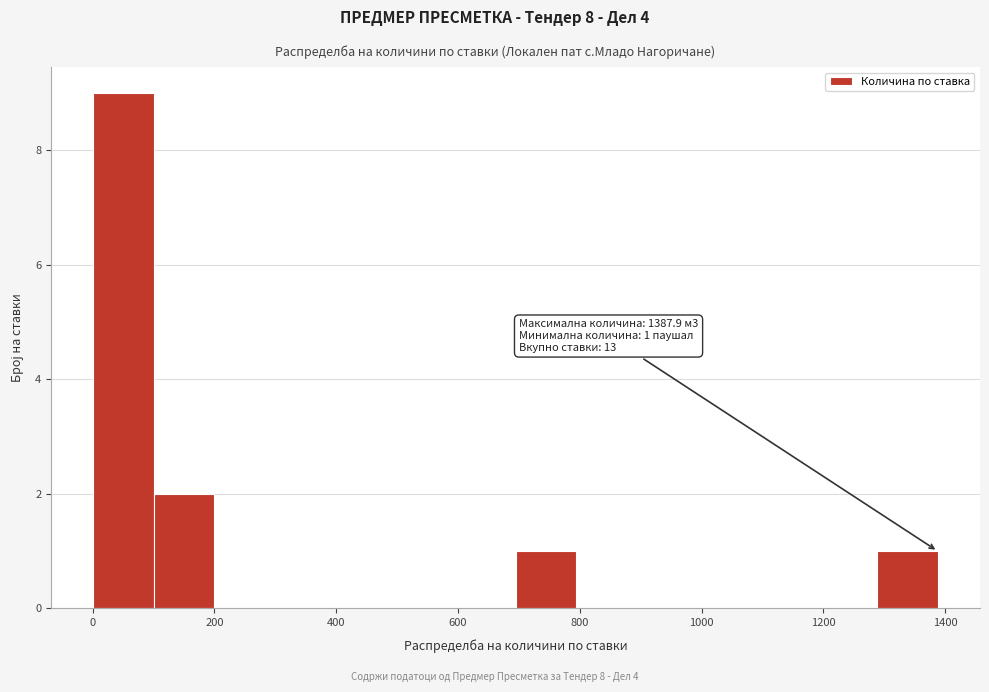

Over which range of the x-axis is the bar tallest?

0 to 100